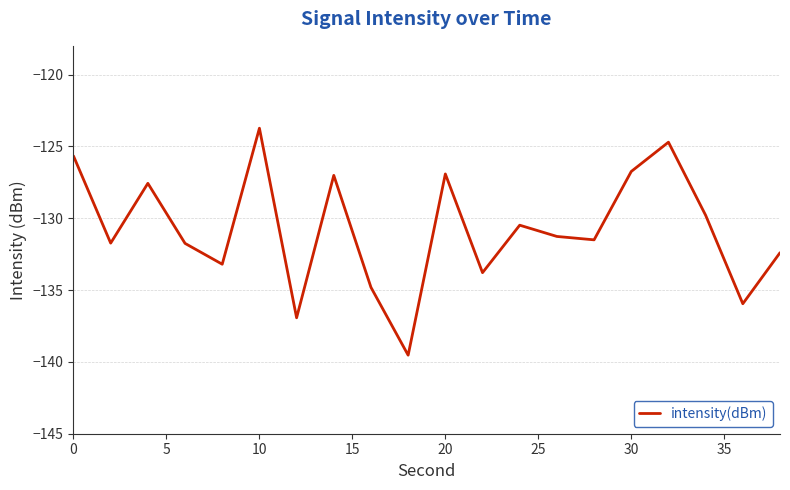

What is the minimum value shown in the chart?

-139.5